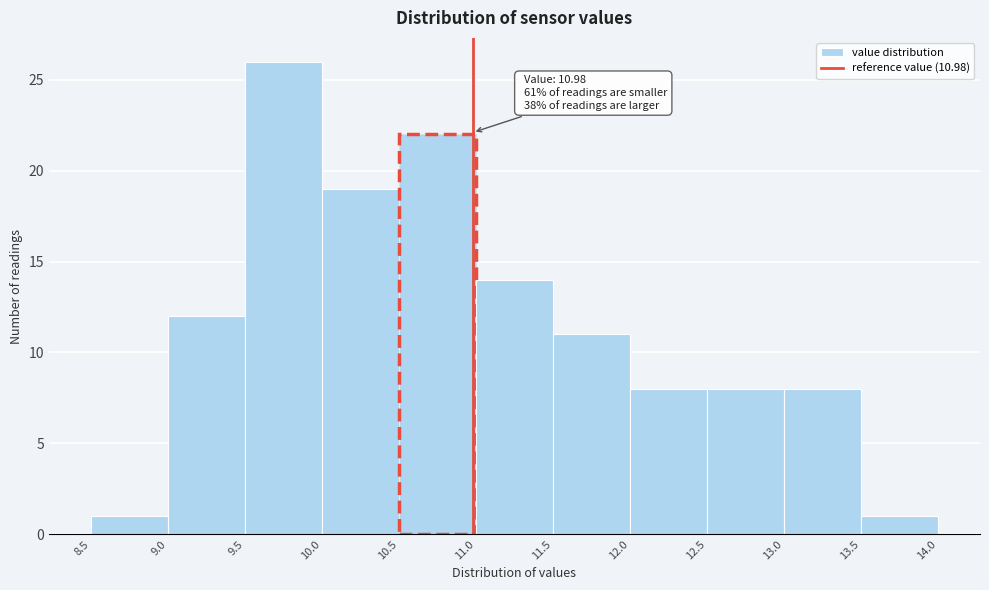

Which range on the x-axis has the tallest bar?

9.5 to 10.0